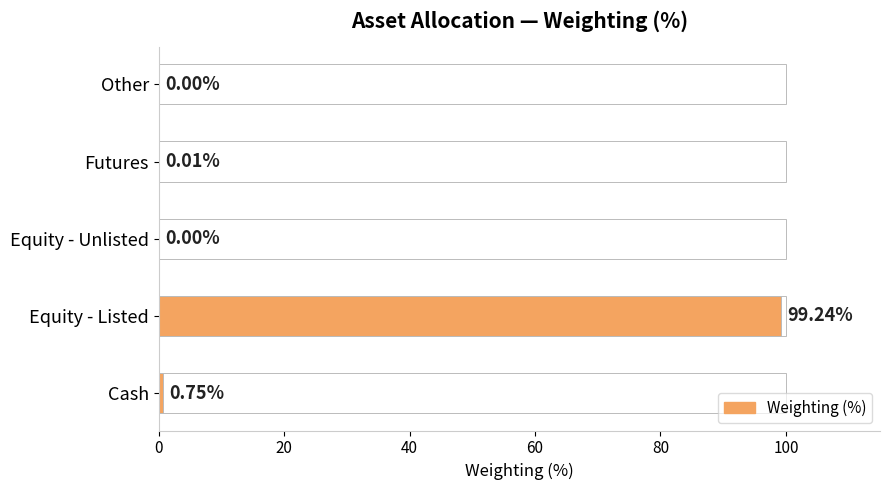

What is the difference between the maximum and minimum values?

99.2